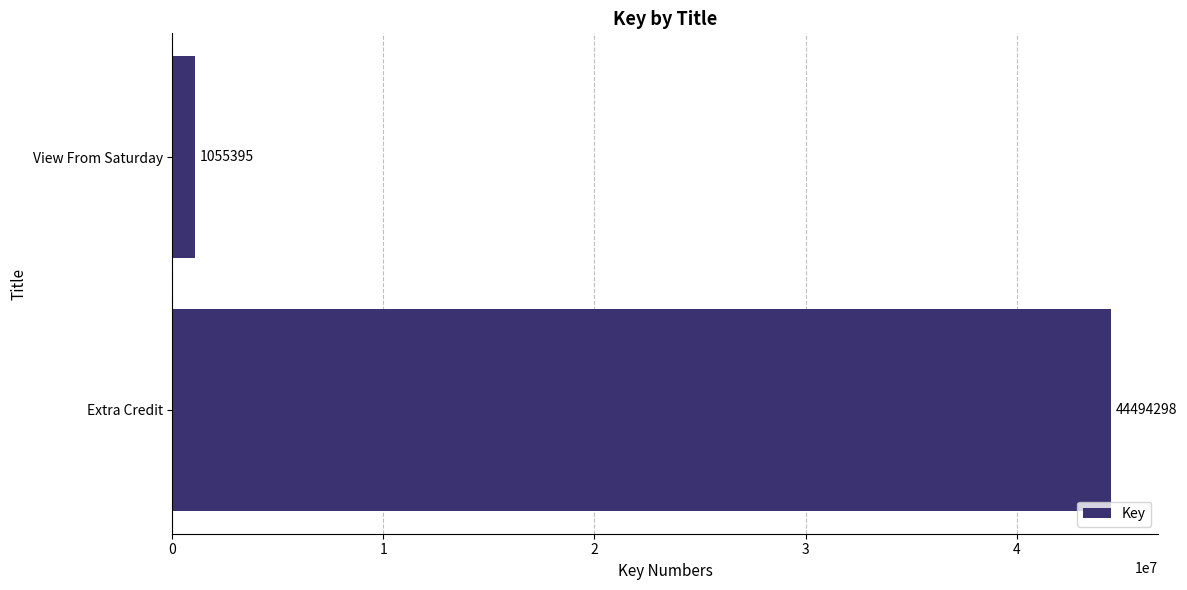

Reading bottom to top, list all the values displayed in this chart.

44494298	1055395